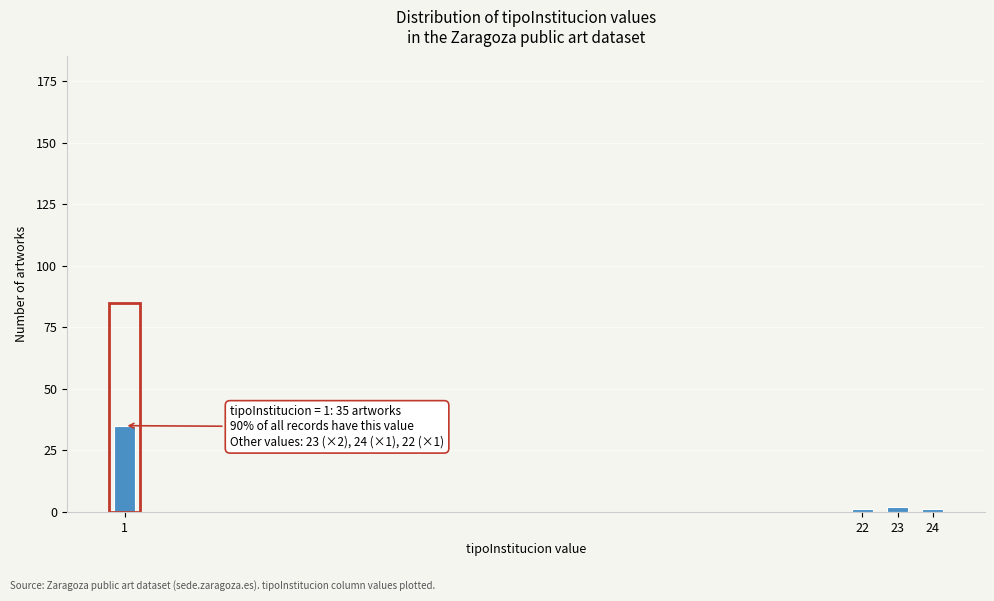

Reading left to right, what are all the values shown in this chart?

1=35	22=1	23=2	24=1